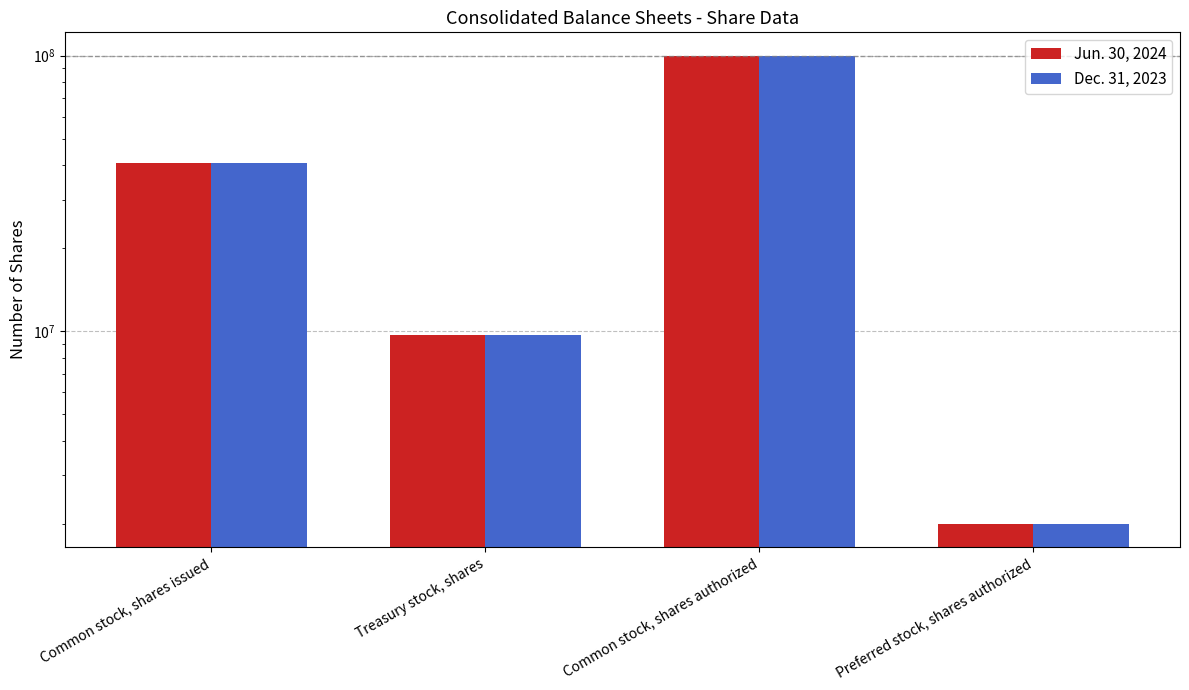

At which category is the sum across all series the highest?

Common stock, shares authorized